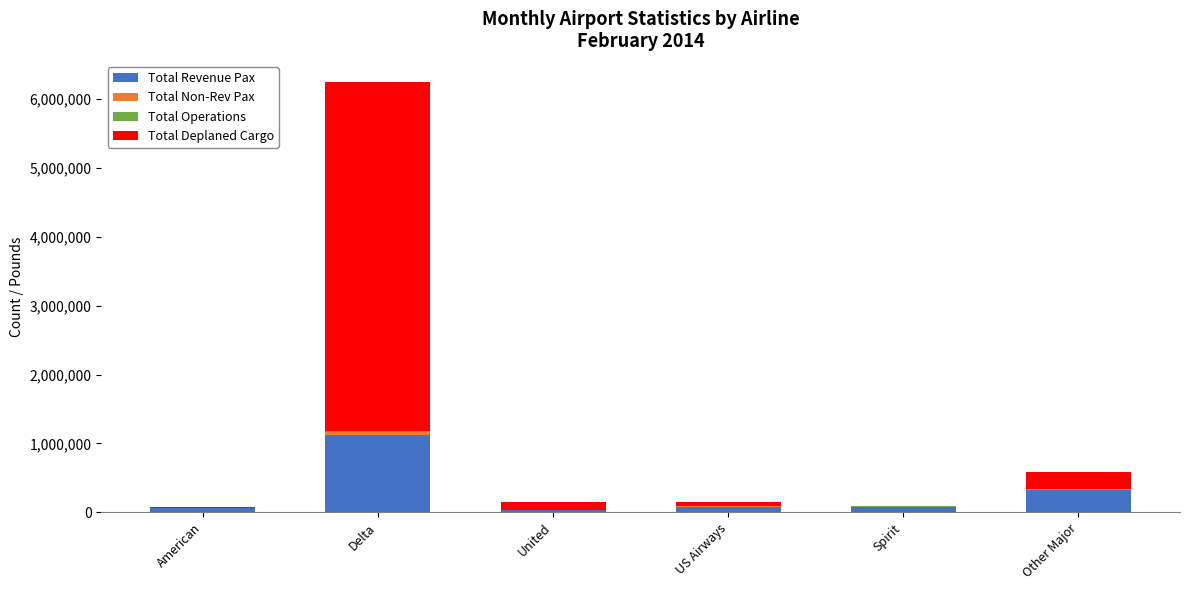

At which category is the sum across all series the highest?

Delta